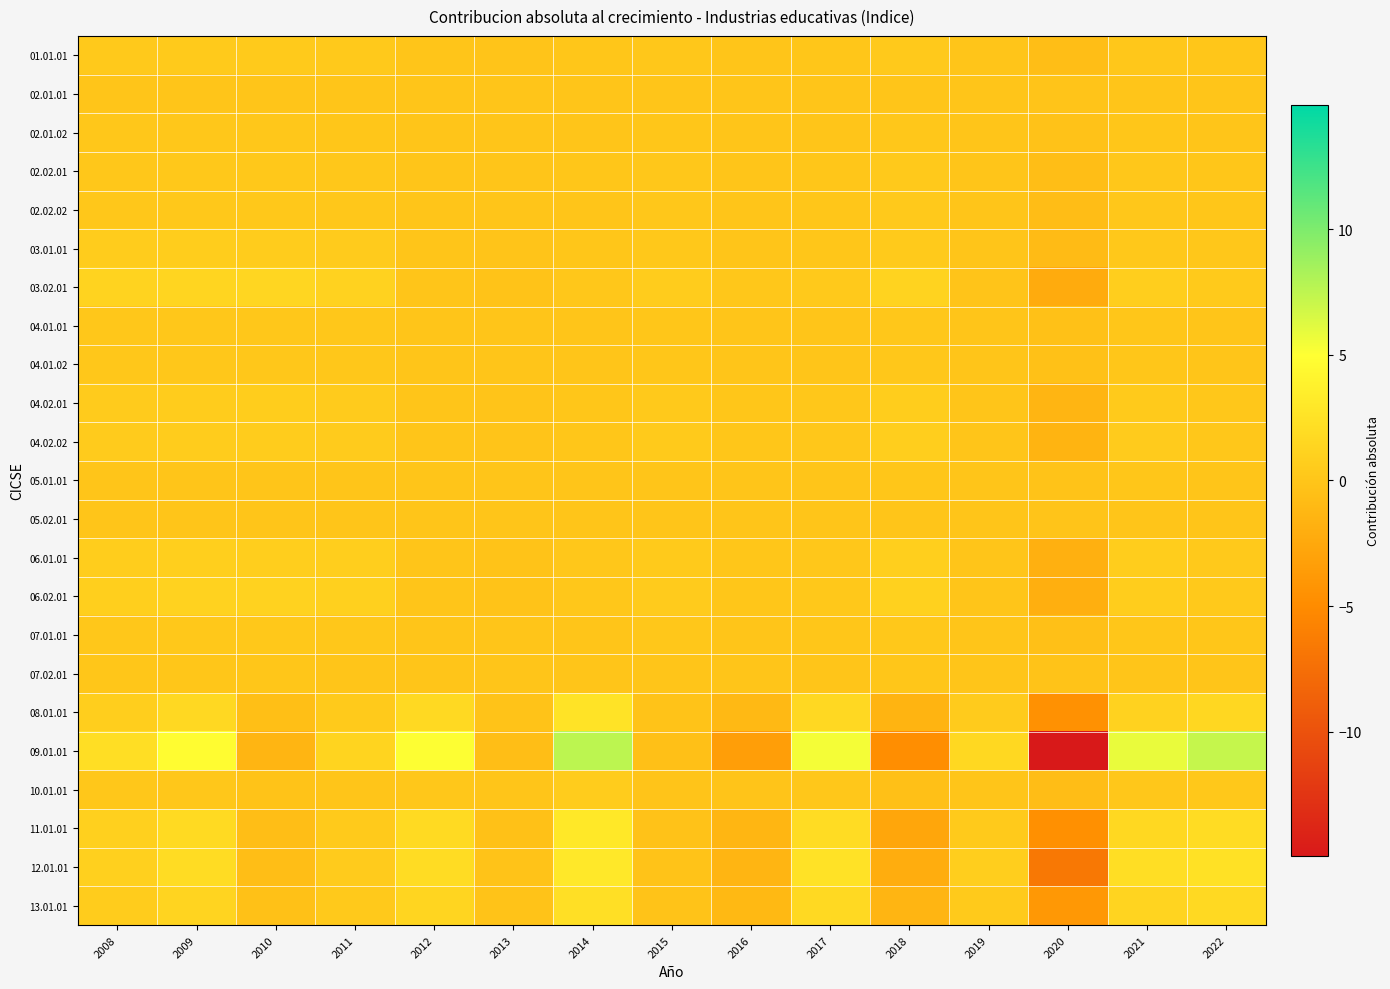

How many series are shown in this chart?

23